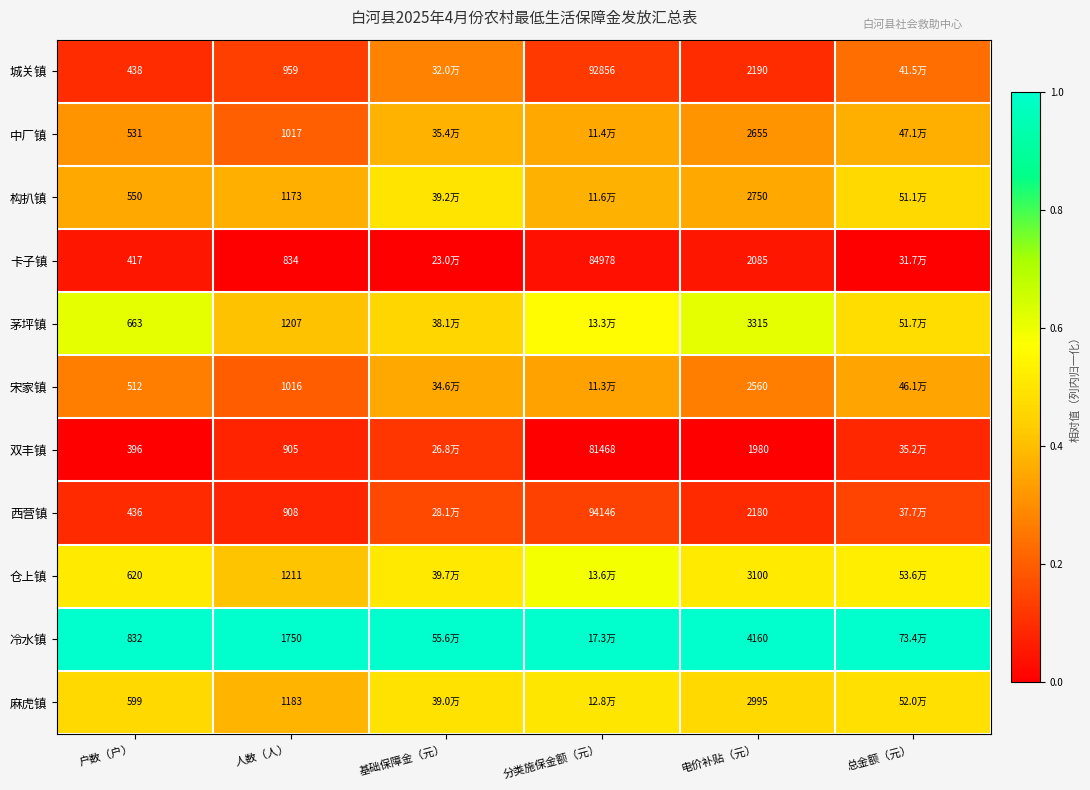

Count the number of categories in the chart.

6